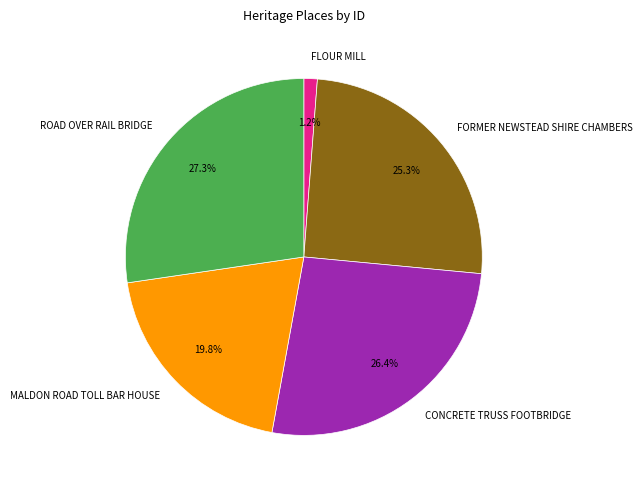

Is MALDON ROAD TOLL BAR HOUSE the majority of the pie?

No